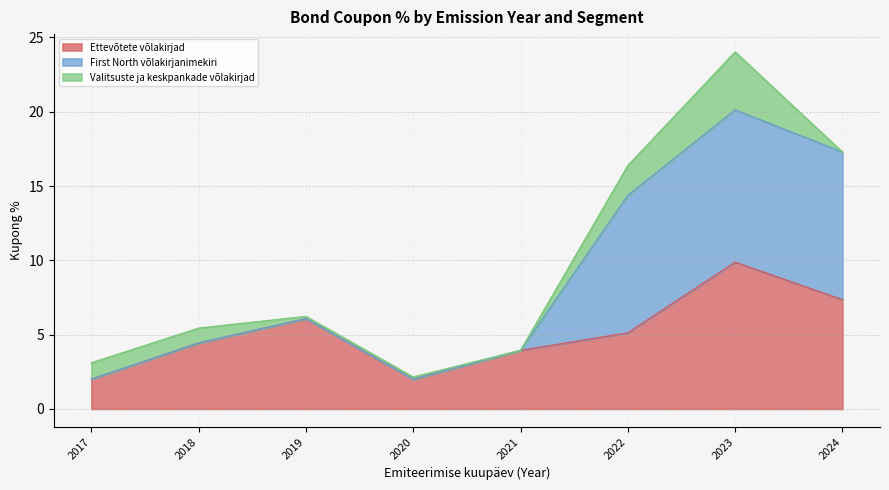

What is the total value across all series at 2018?

5.4